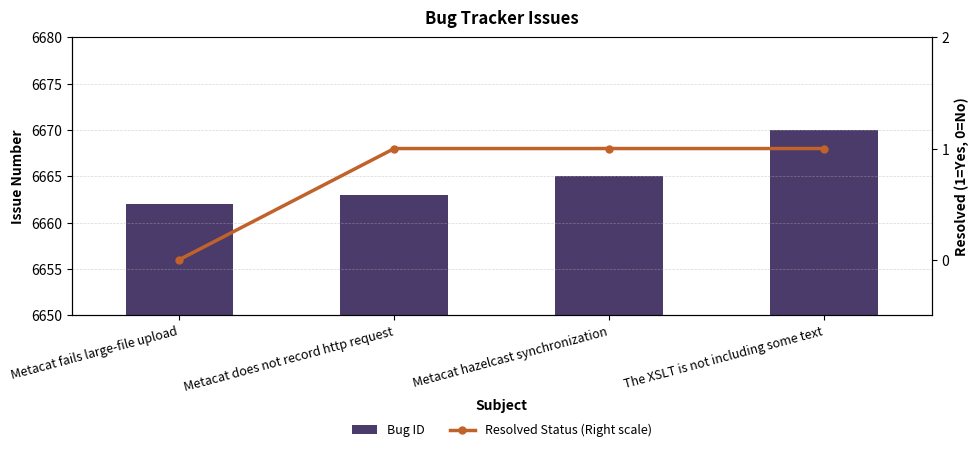

What is the difference between the Bug ID values at Metacat does not record http request and Metacat fails large-file upload?

1